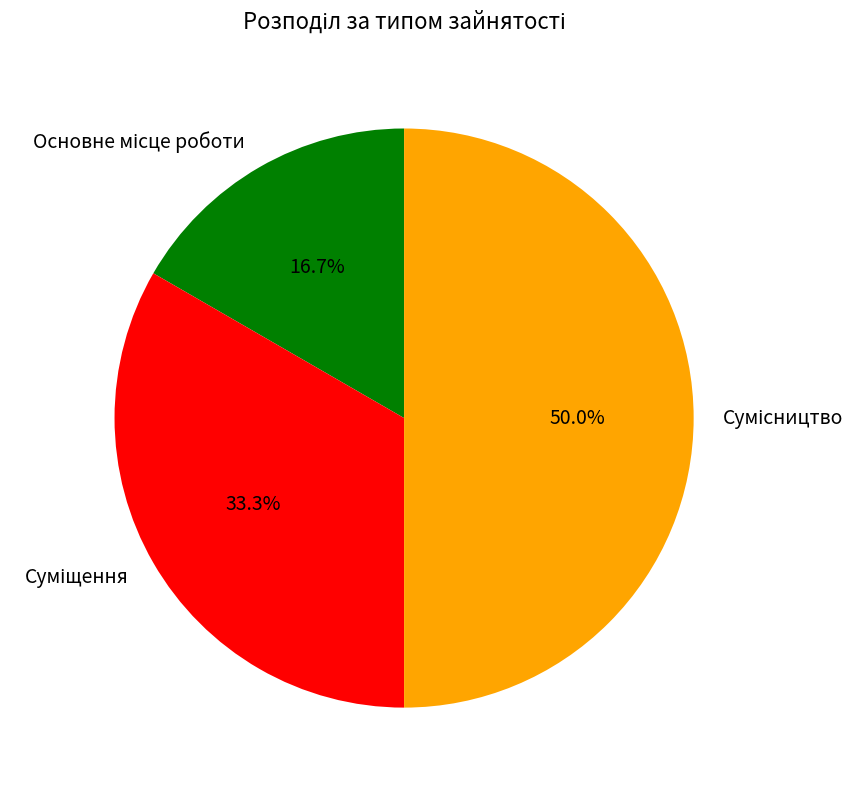

How many segments does this pie chart have?

3